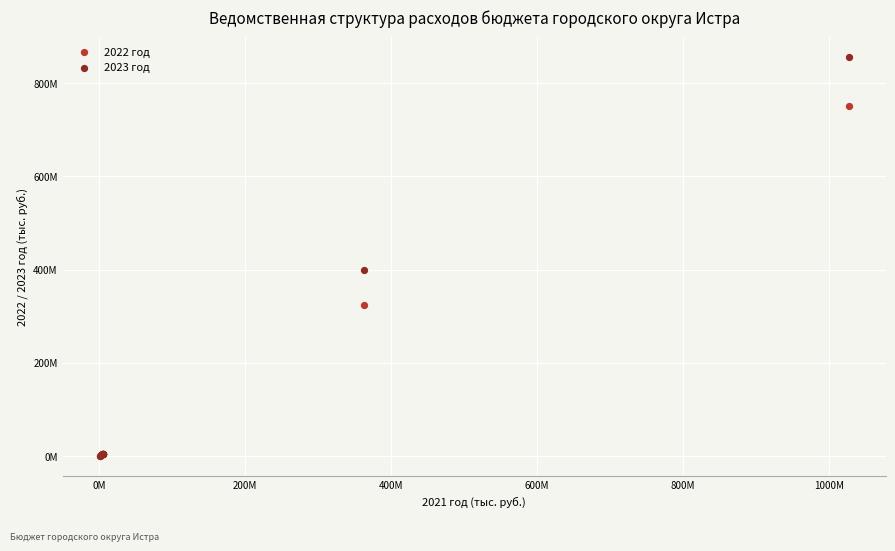

What are all the series names shown in the legend?

2022 год, 2023 год